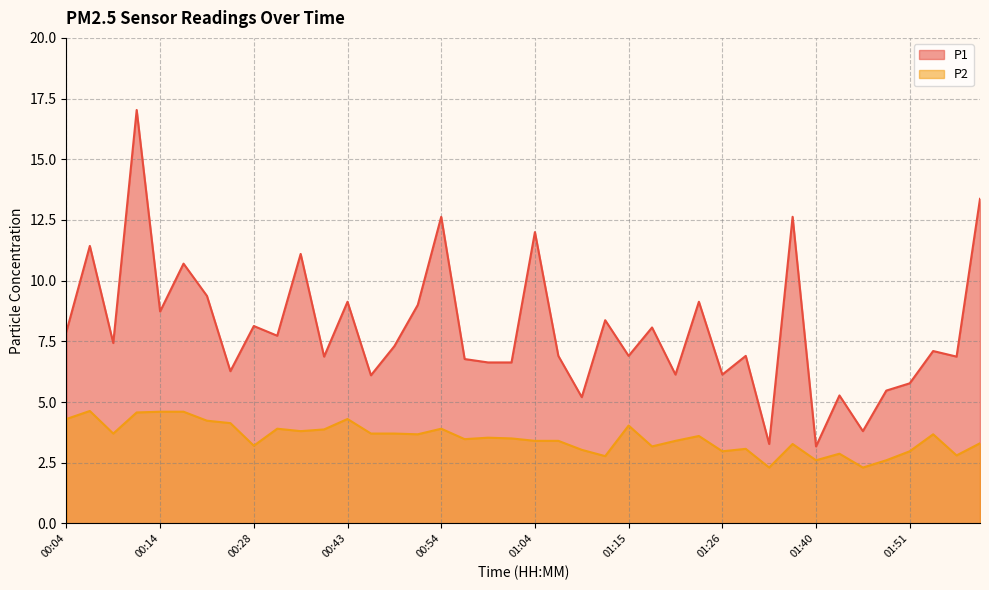

What is the label of the 6th point from the right?

01:46